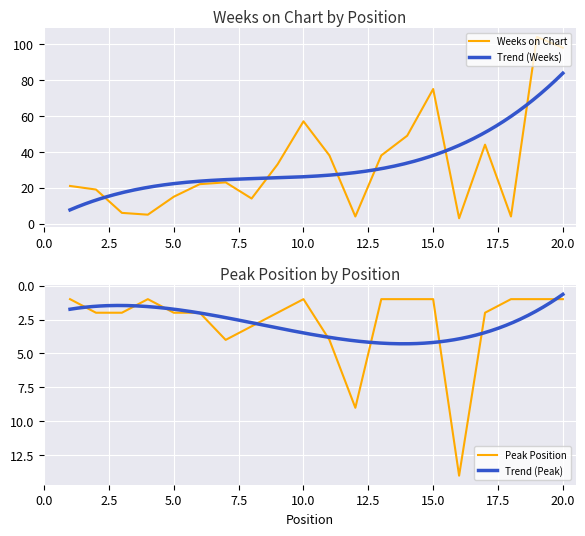

What is the total value across all series at 9?

35